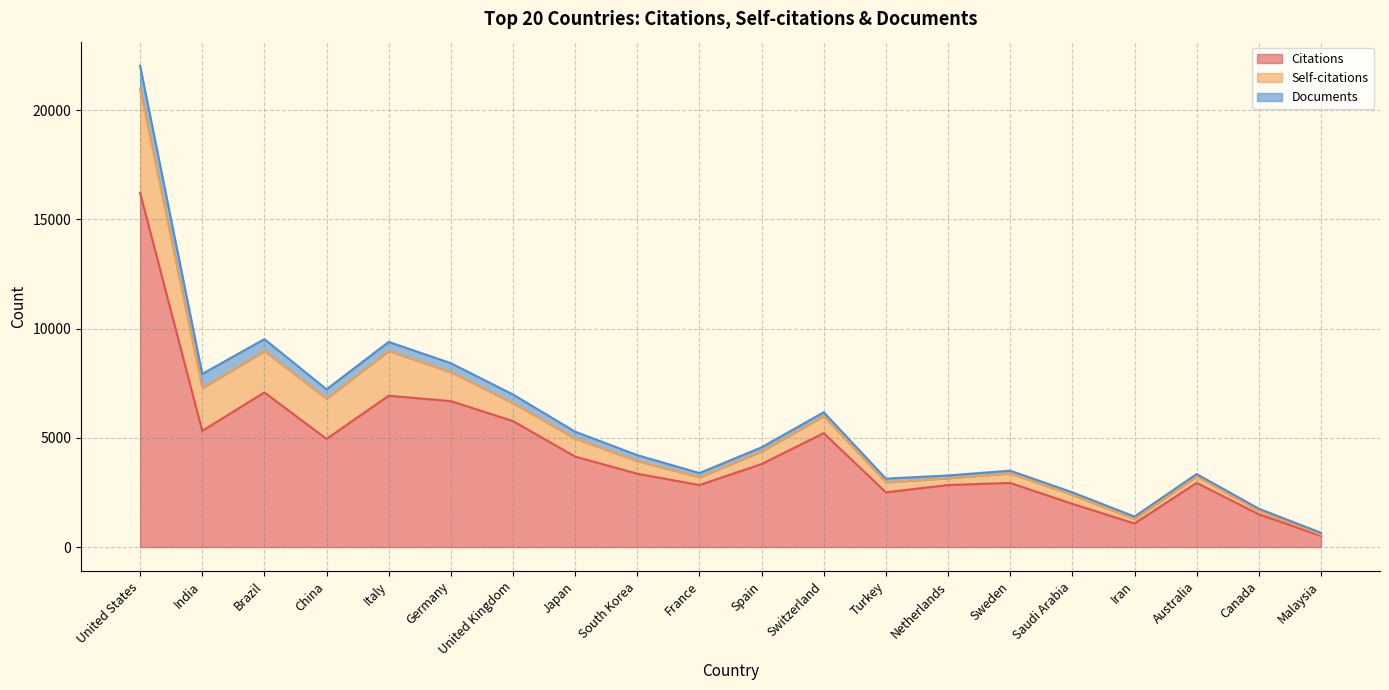

True or false: Citations and Self-citations cross at least once.

False